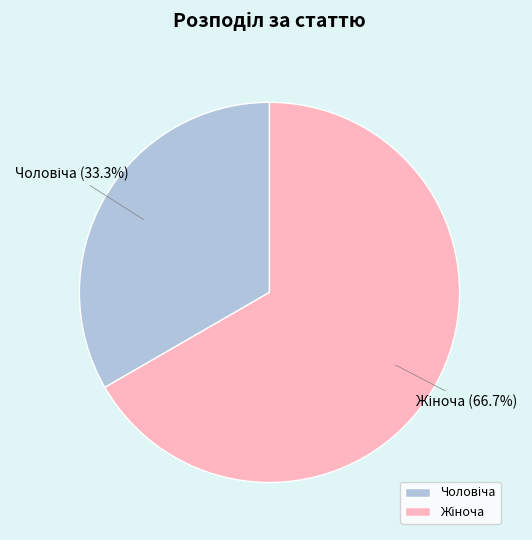

Is there any slice that represents more than half of the pie?

Yes